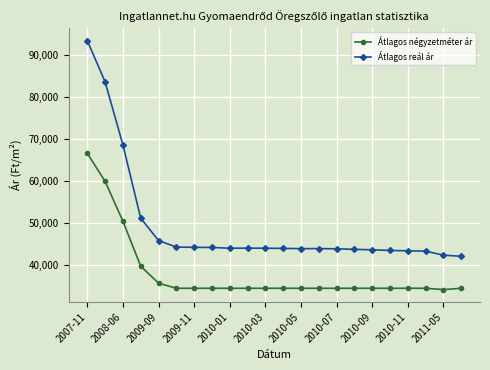

Rank the series by their average value, from lowest to highest.

Átlagos négyzetméter ár, Átlagos reál ár